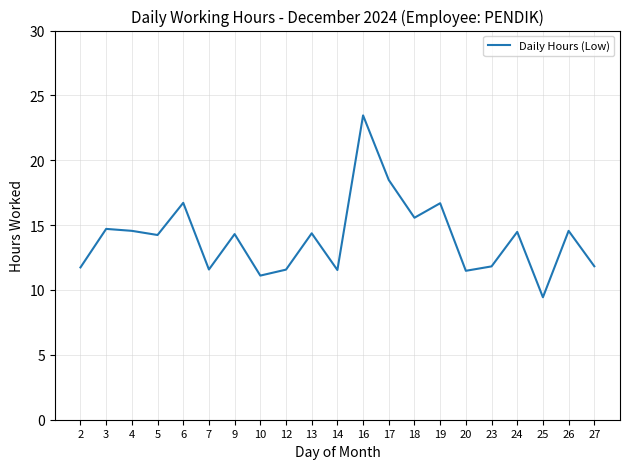

Approximately how many times larger is the value at 14 compared to 18?

0.7